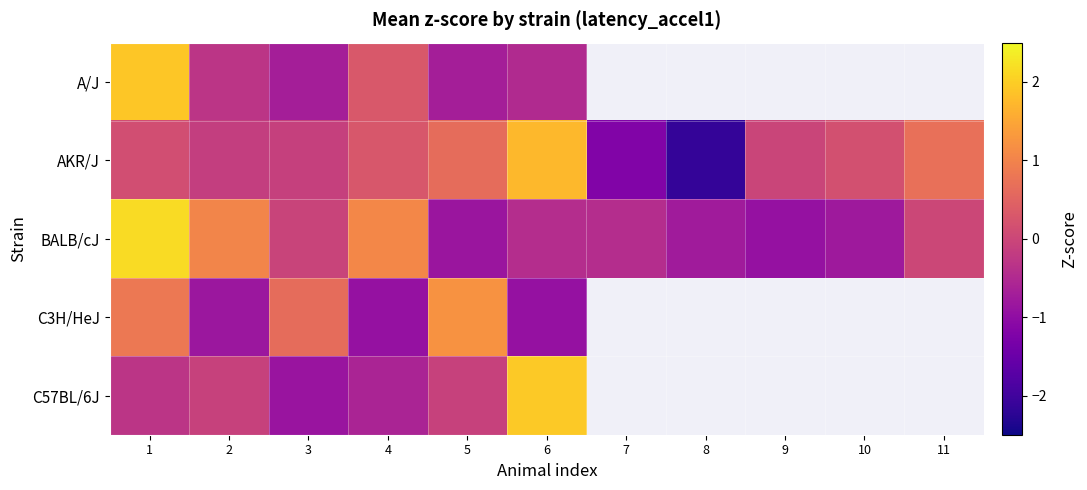

What is the minimum value for C57BL/6J?

-0.9